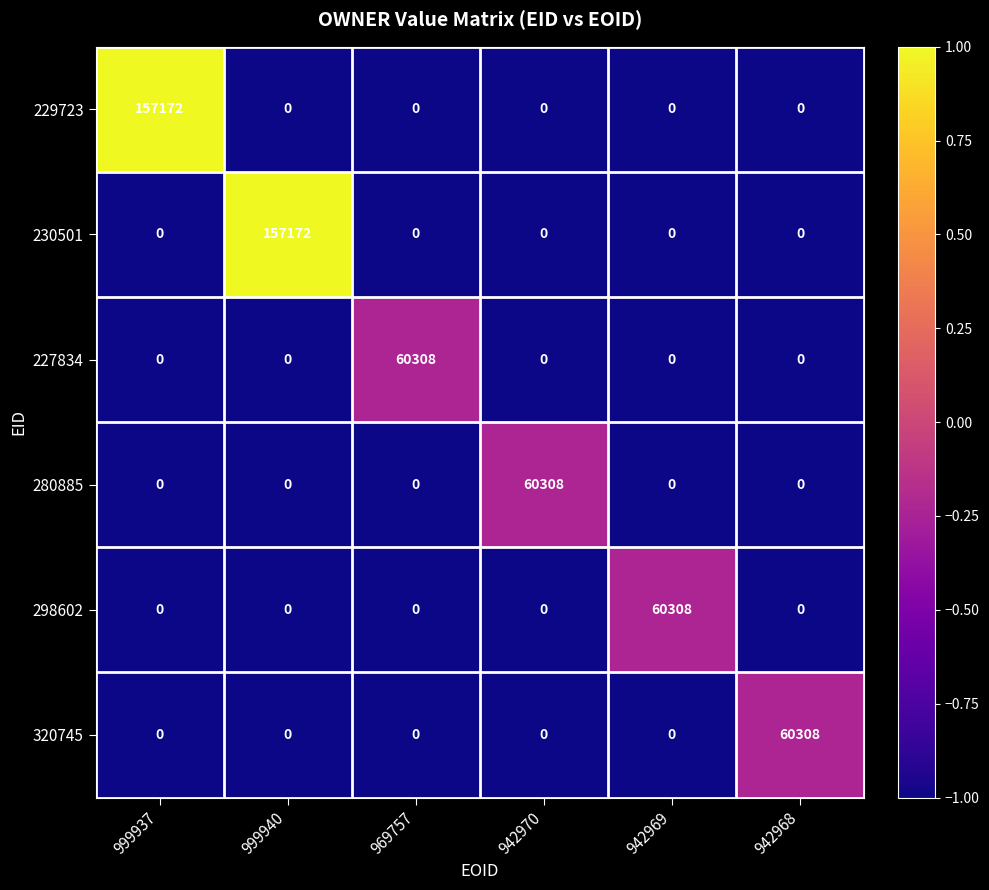

What is the difference between the highest and lowest values at 942968?

60308